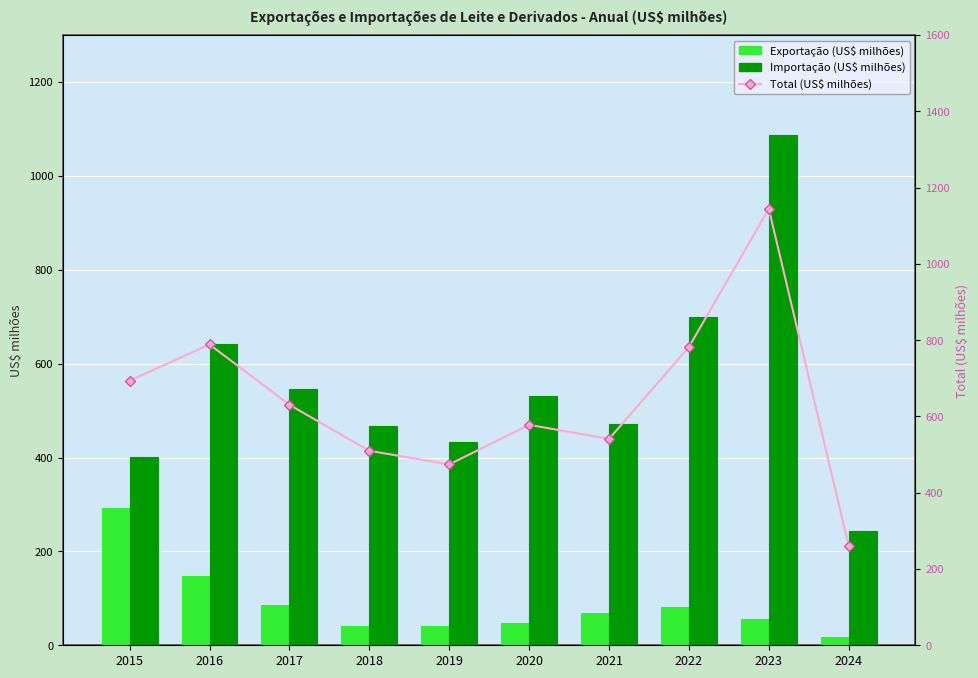

What is the highest value of the Importação (US$ milhões) series?

1088.3